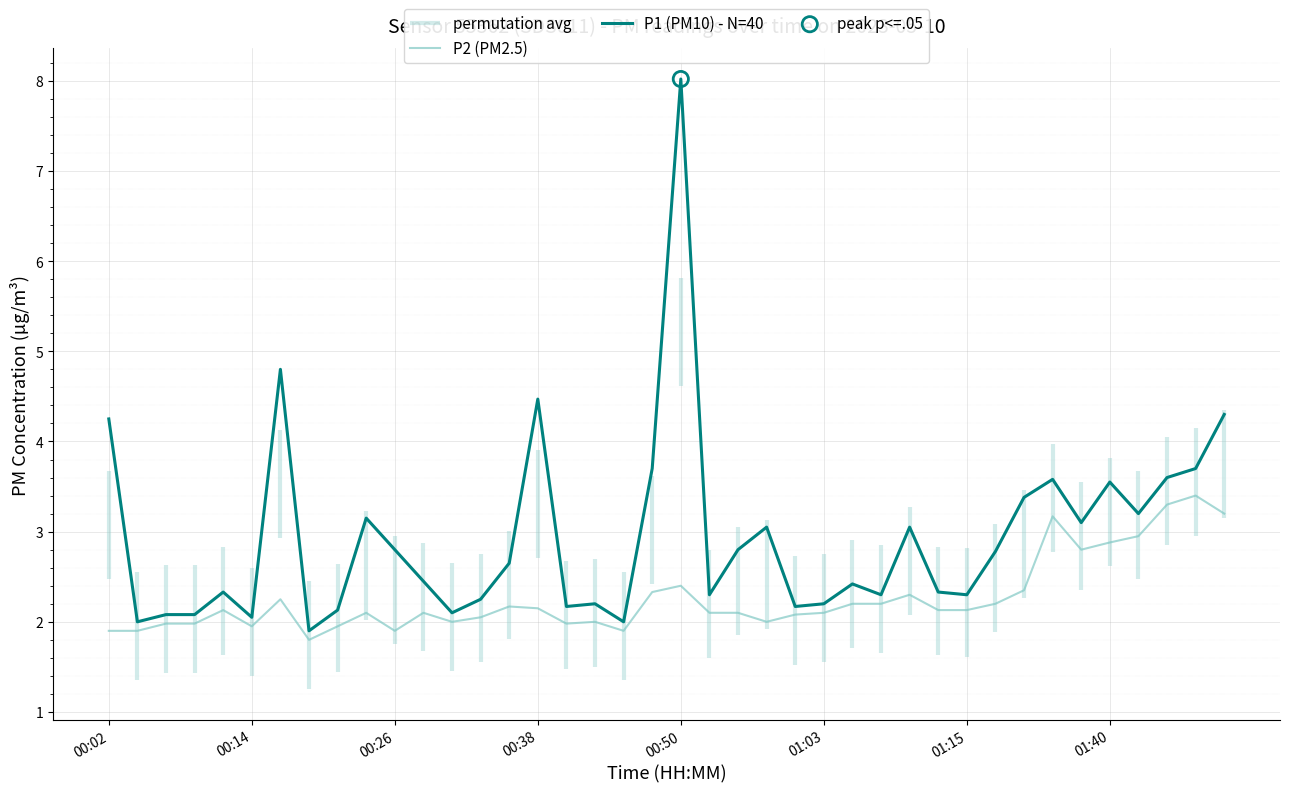

Which series contains the highest Y value?

P1 (PM10) - N=40